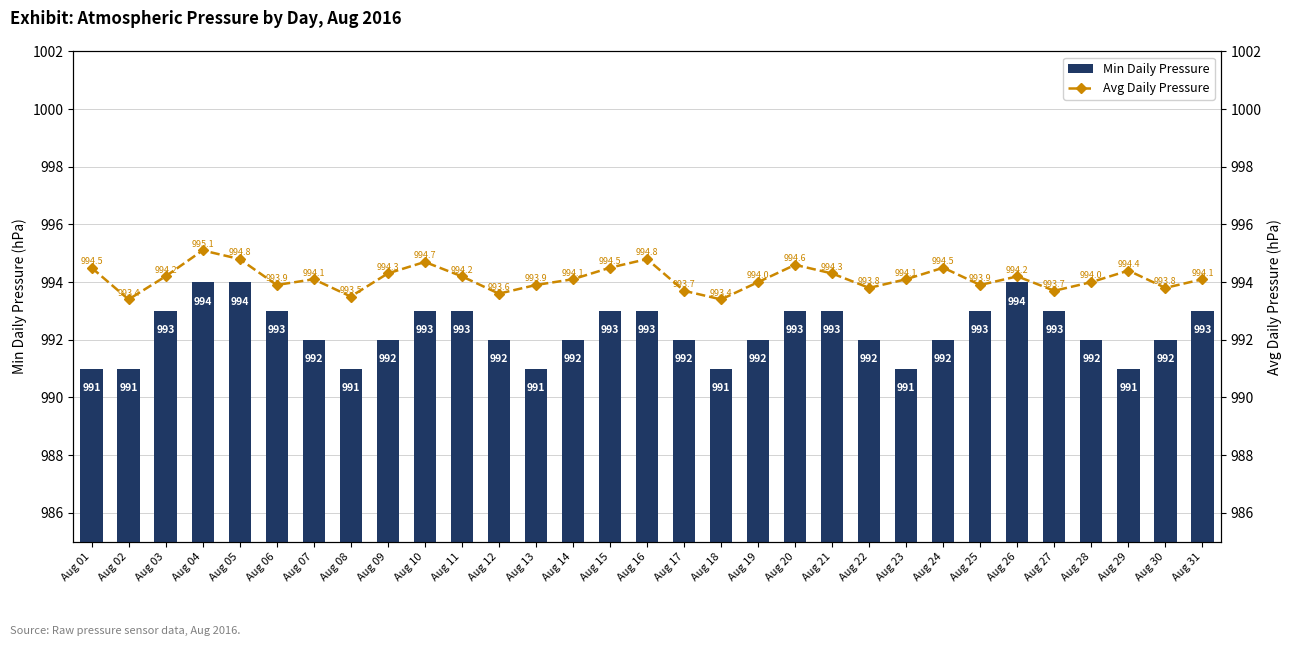

Between Aug 27 and Aug 14, which is larger?

Aug 27